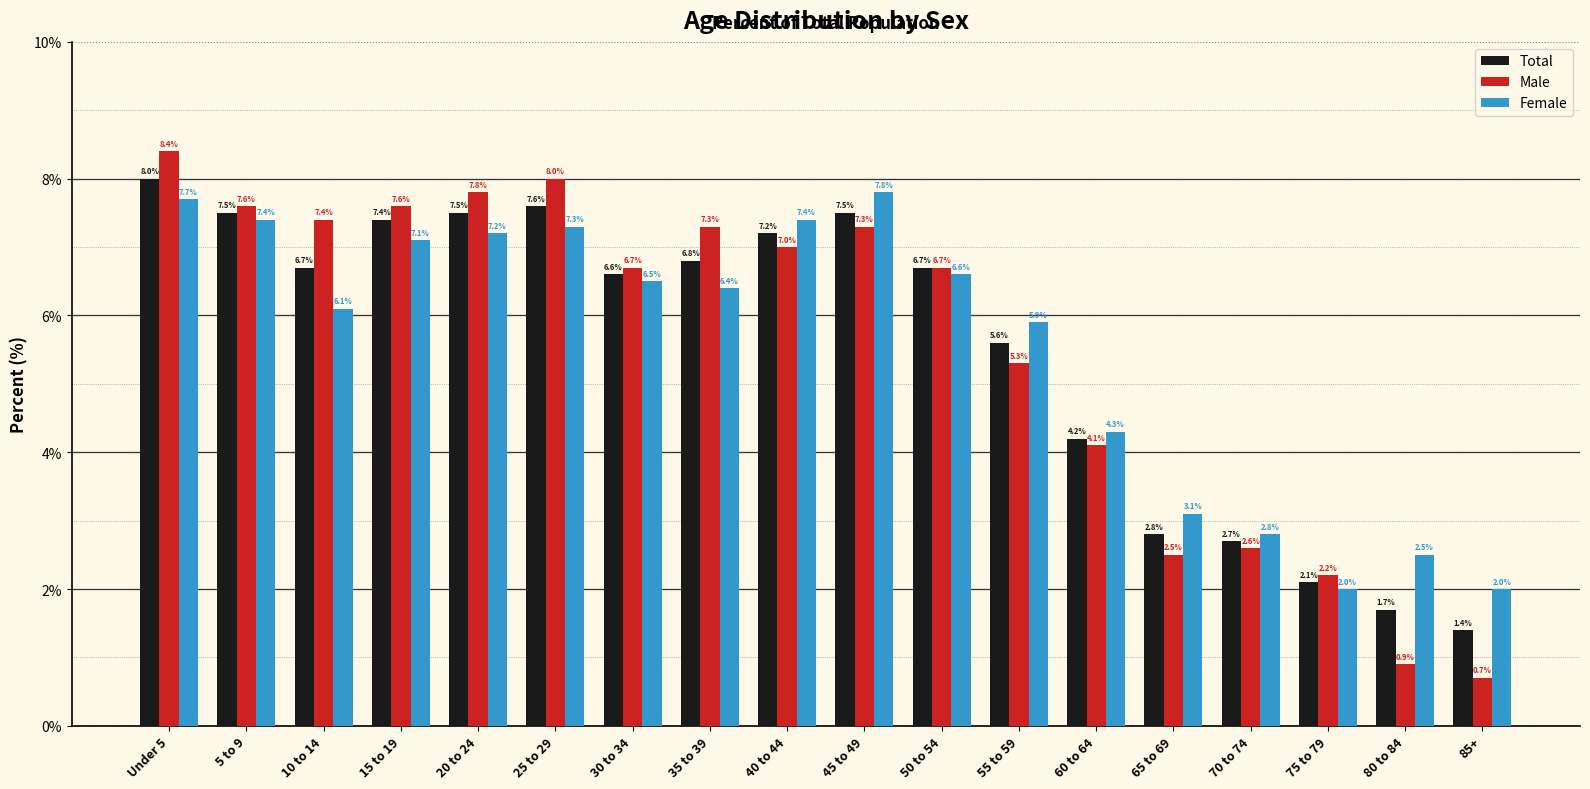

At how many categories does at least one series exceed 1?

18